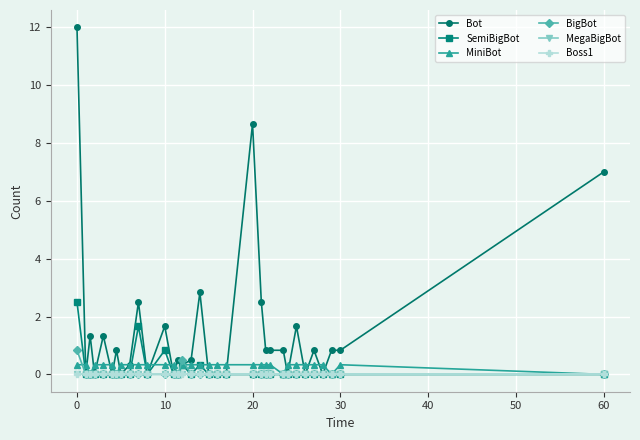

At which label does BigBot reach its peak?

0